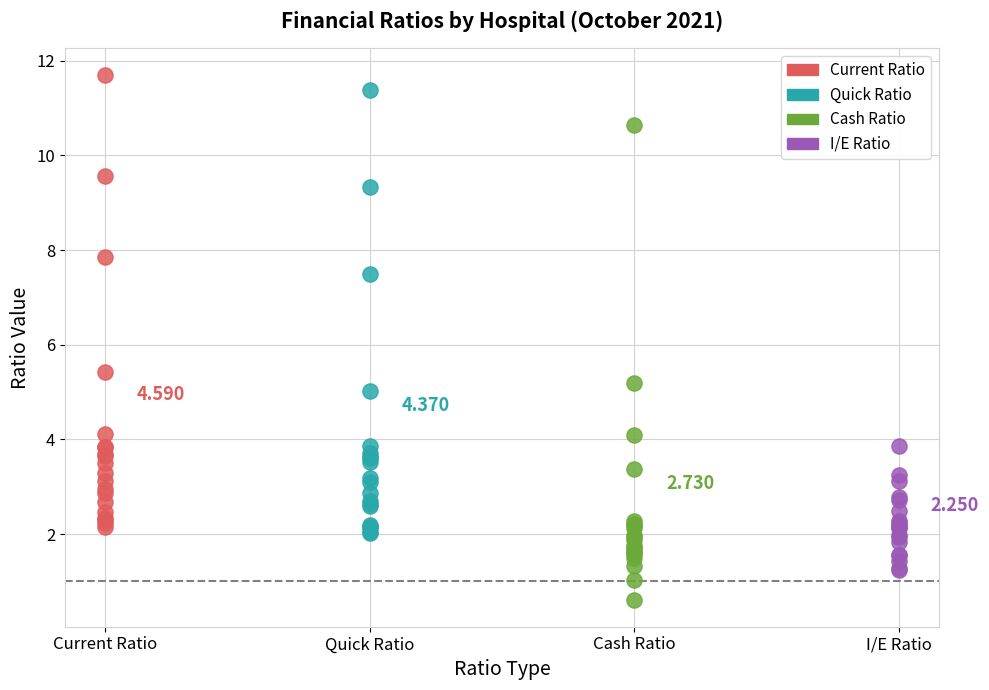

Which series reaches the minimum Y coordinate?

Cash Ratio